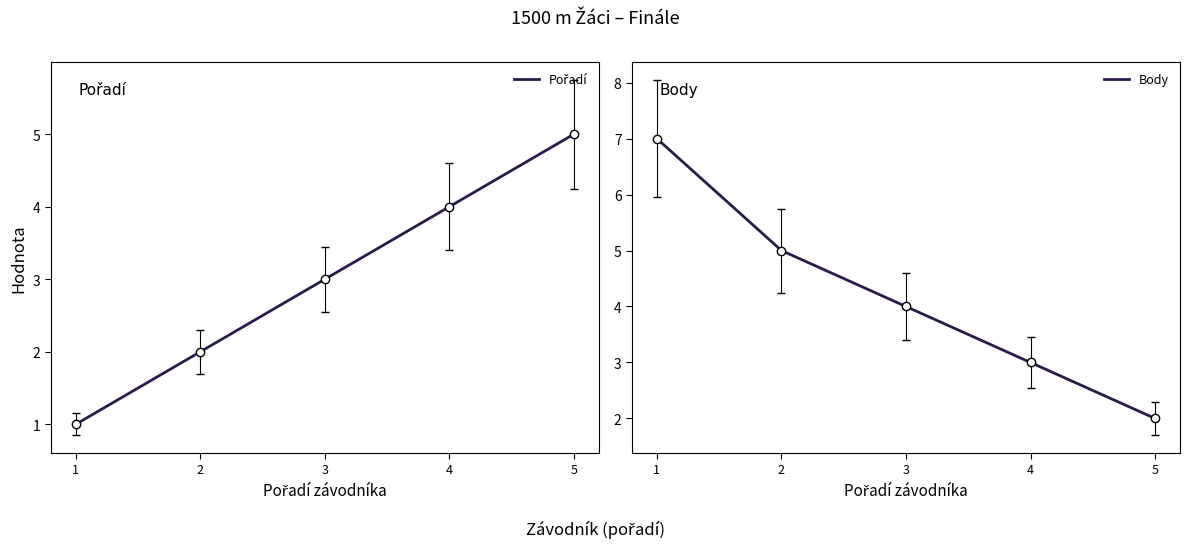

What is the average value of the Pořadí series?

3